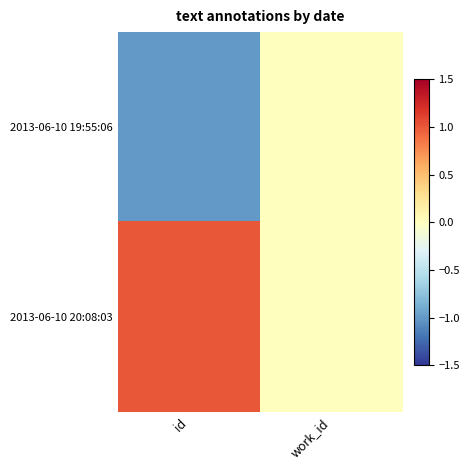

Which series has the largest total across all categories?

2013-06-10 20:08:03